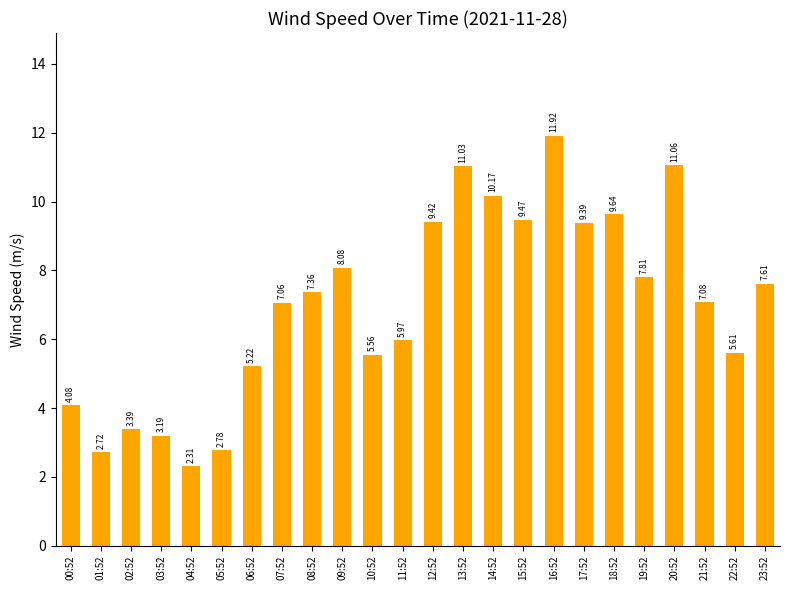

What is the value of the 16th bar from the left?

9.5